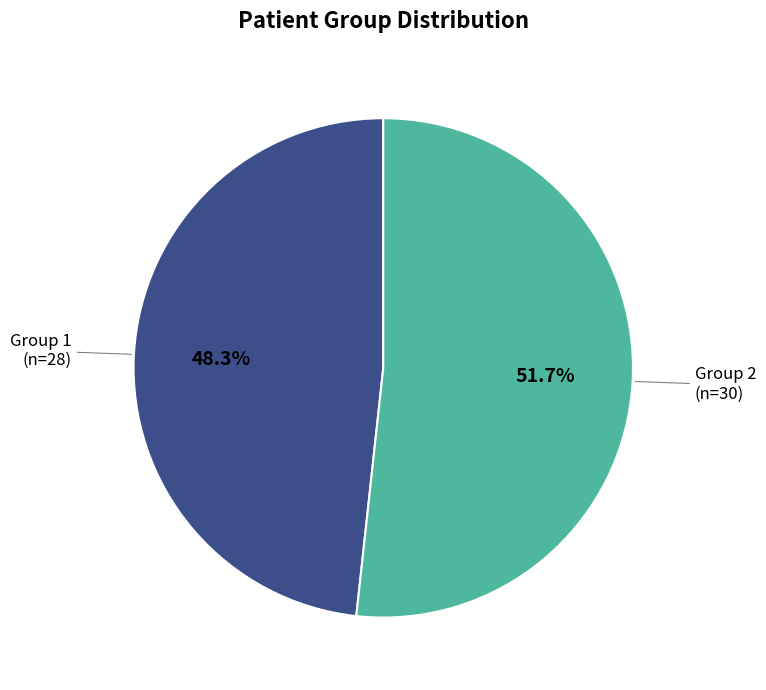

Is there any slice that represents more than half of the pie?

Yes